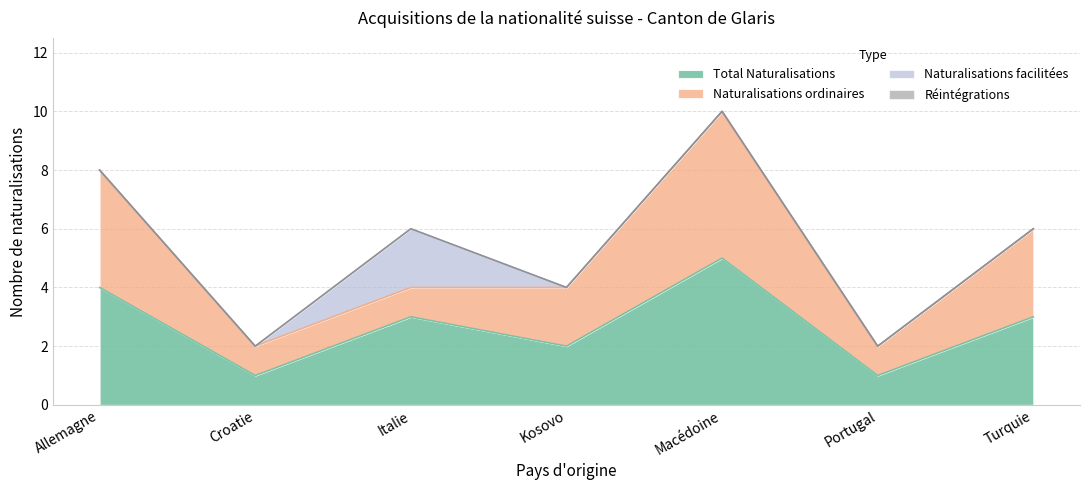

Where is the first local minimum for Total Naturalisations?

Croatie